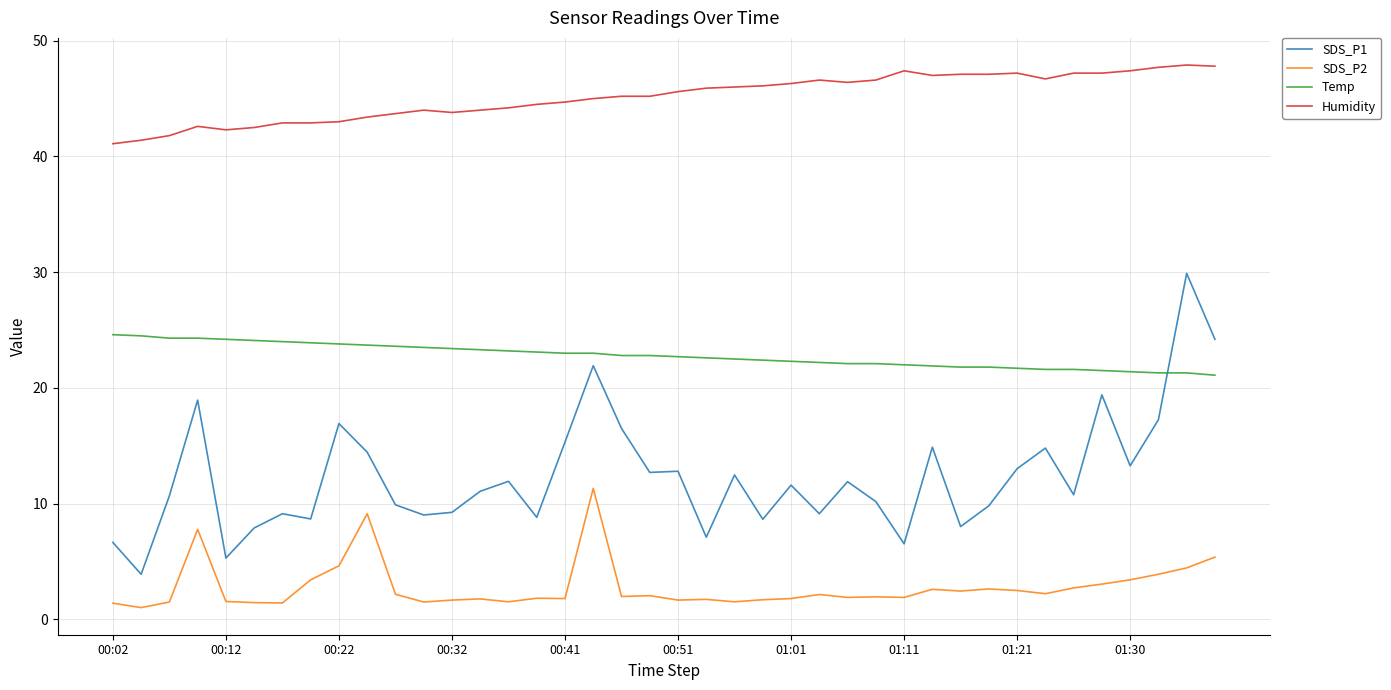

Which series has the largest range (max minus min)?

SDS_P1